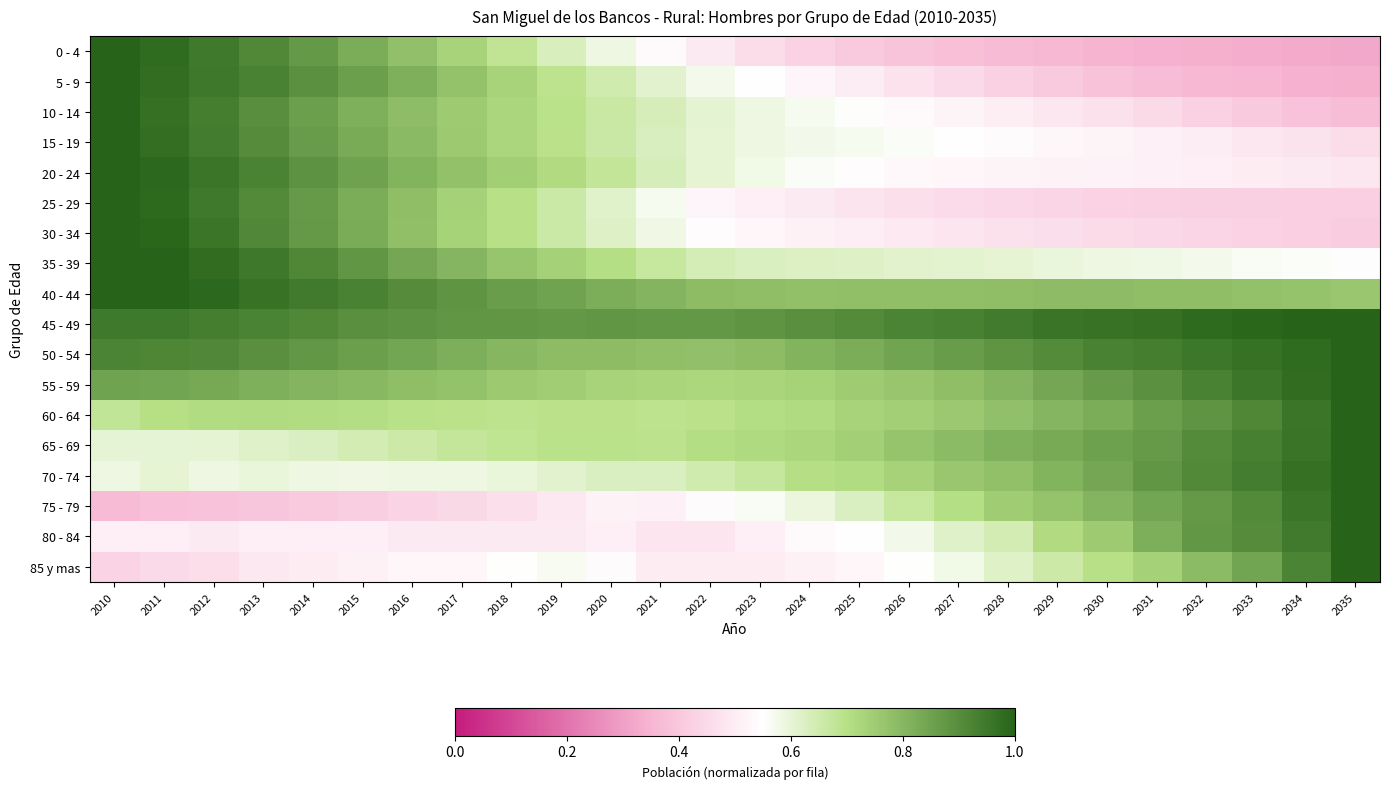

List the series in order of their peak value, lowest first.

0 - 4, 5 - 9, 10 - 14, 15 - 19, 20 - 24, 25 - 29, 30 - 34, 35 - 39, 40 - 44, 45 - 49, 50 - 54, 55 - 59, 60 - 64, 65 - 69, 70 - 74, 75 - 79, 80 - 84, 85 y mas